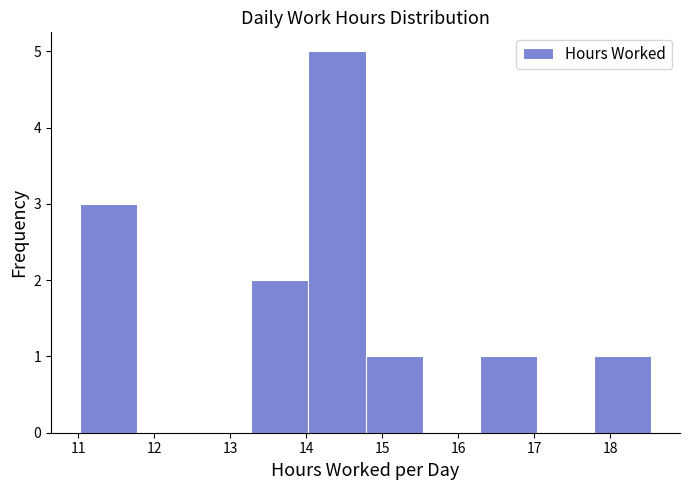

Over which range of the x-axis is the bar tallest?

14.0 to 14.8